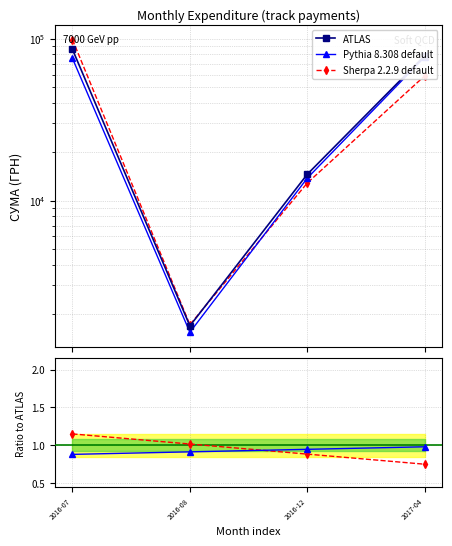

What is the minimum value shown in the chart?

0.8